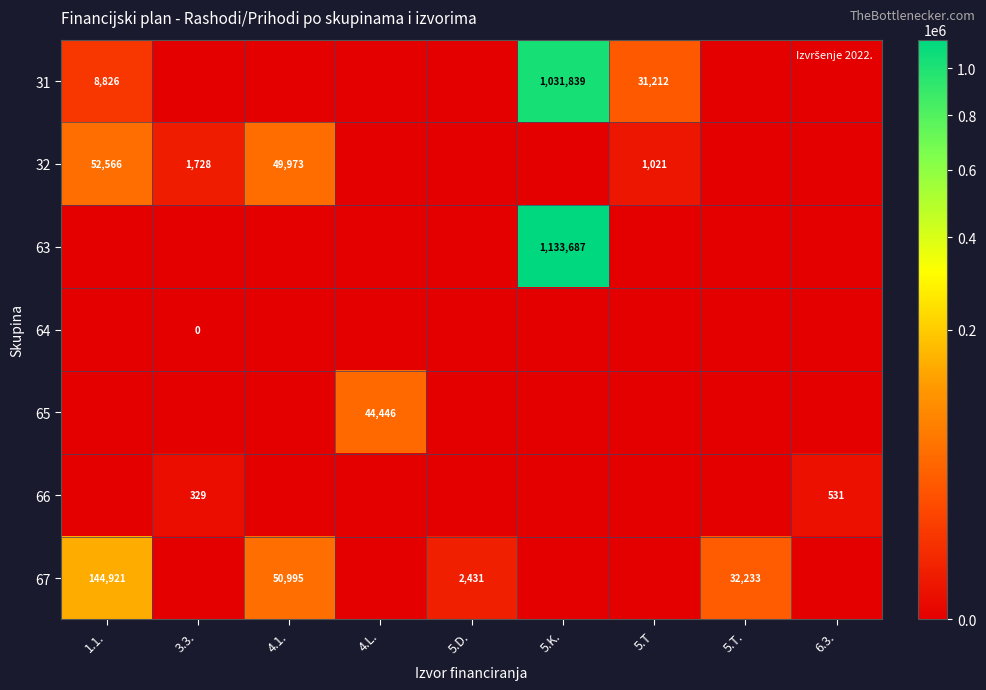

The 64 series shows -0.1 at 5.T. True or false?

False